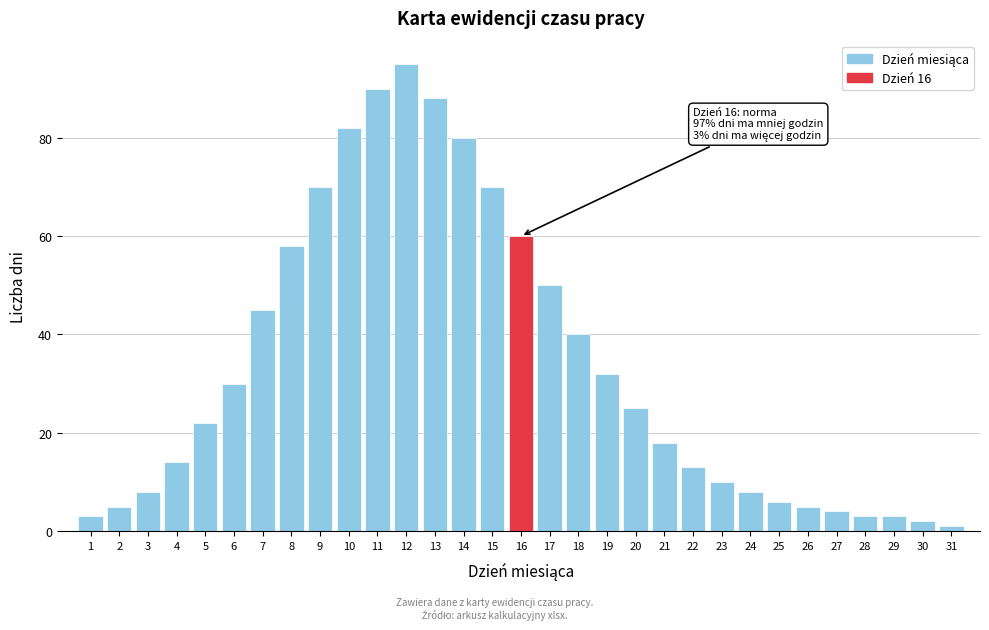

The chart shows a value of 140 at 14. True or false?

False